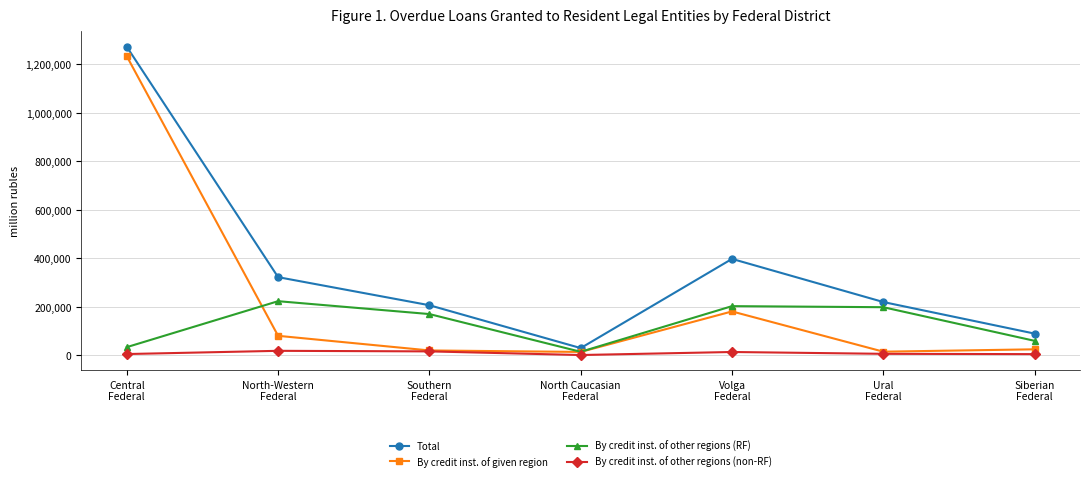

Is this an area chart (filled region under the line)?

No